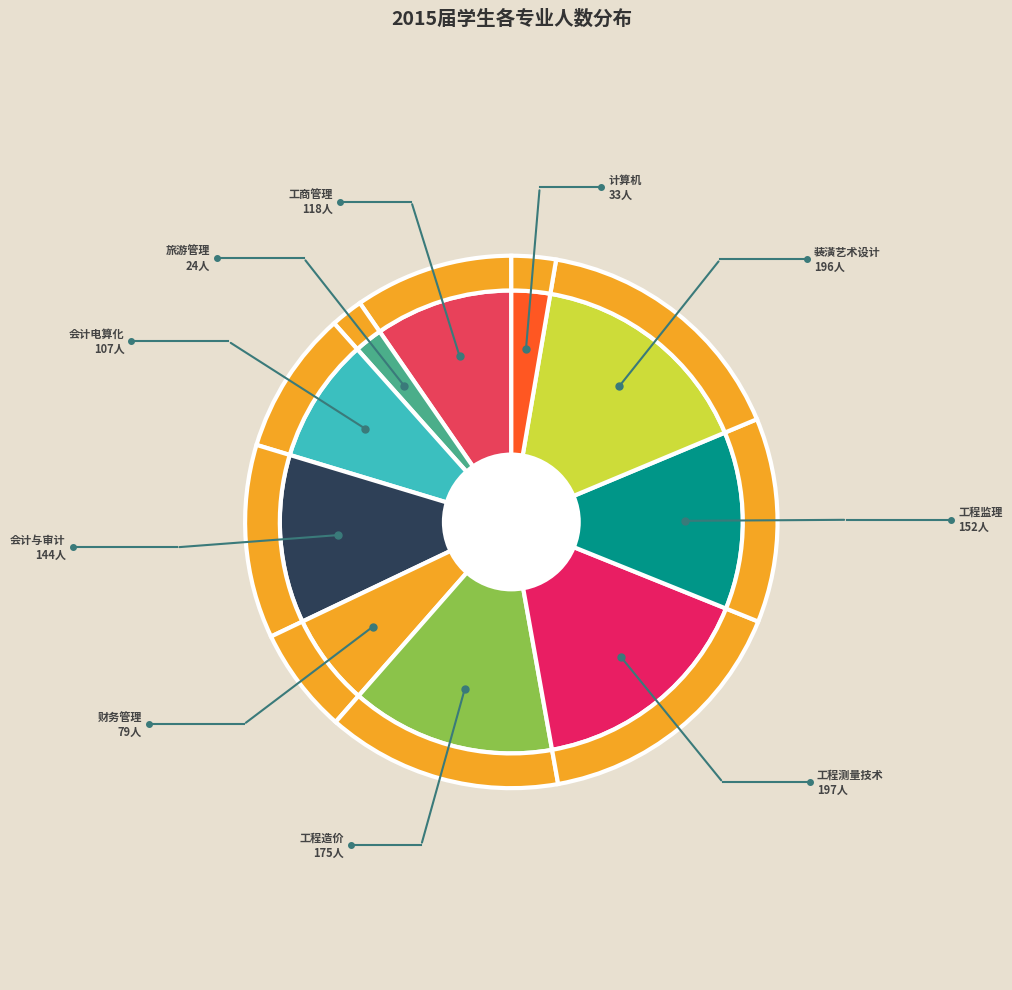

What percentage is the 工程监理 slice, to the nearest percent?

12%